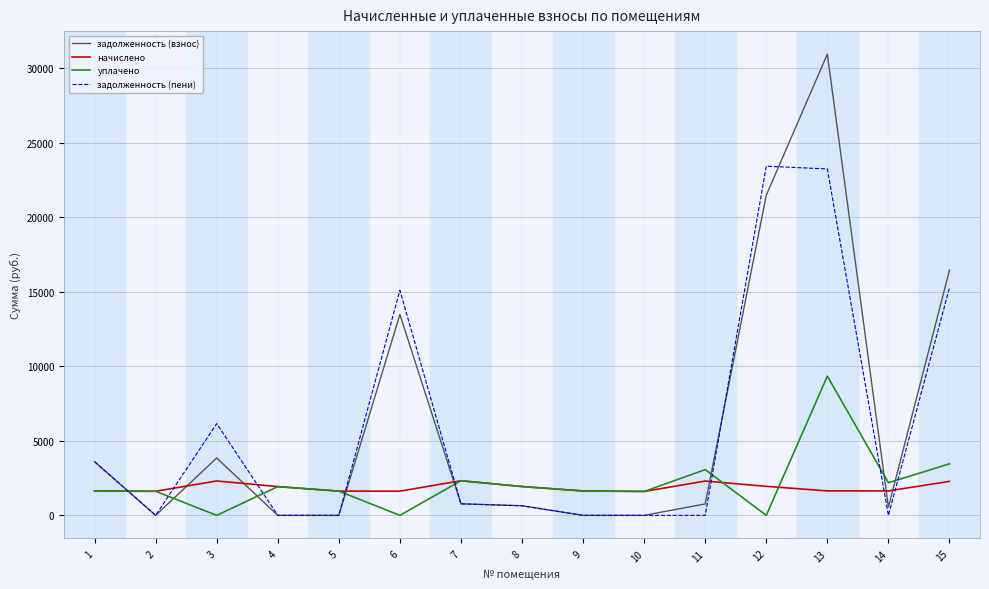

At 12, list the series in order from smallest to largest.

уплачено, начислено, задолженность (взнос), задолженность (пени)